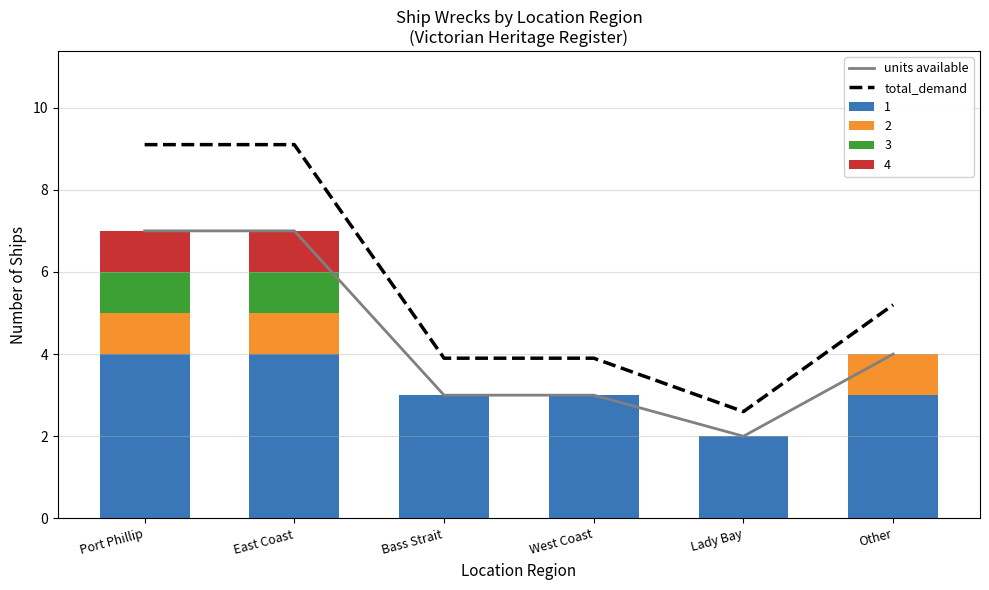

True or false: total_demand and units available intersect in this chart.

False